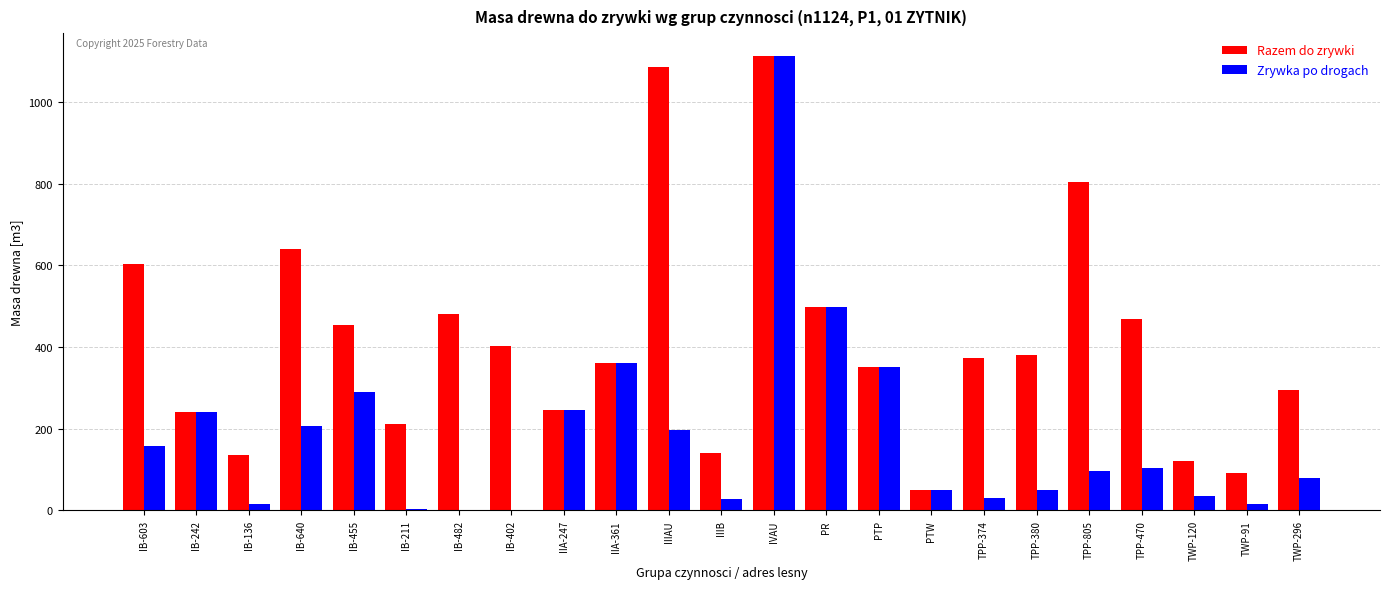

The Zrywka po drogach series shows 104 at TPP-470. True or false?

True